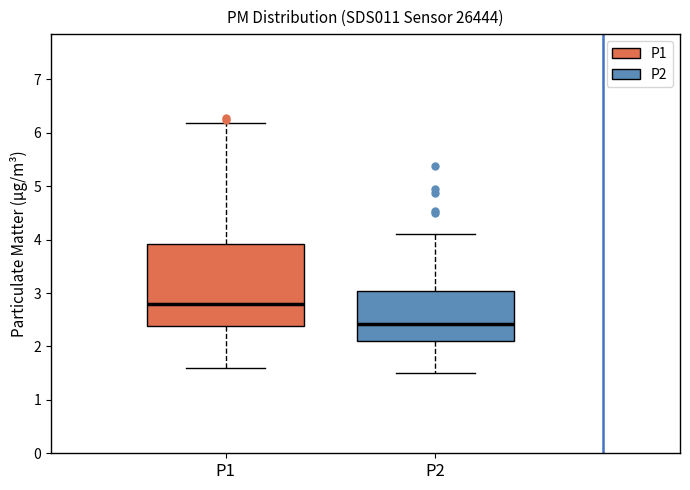

Comparing the boxes themselves (not the whiskers), which one is the tallest?

P1